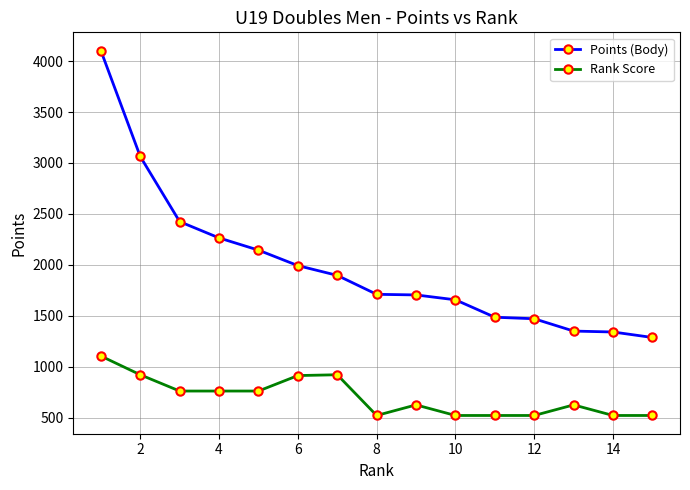

What is the sum of all Rank Score values?

10504